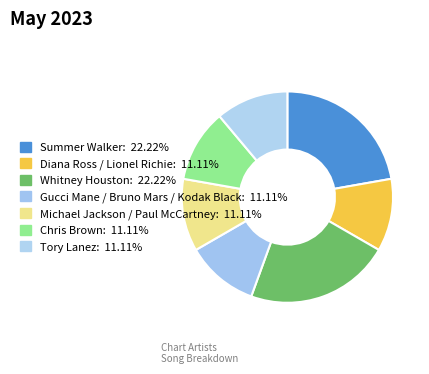

Combined, do Chris Brown and Whitney Houston account for over 50%?

No